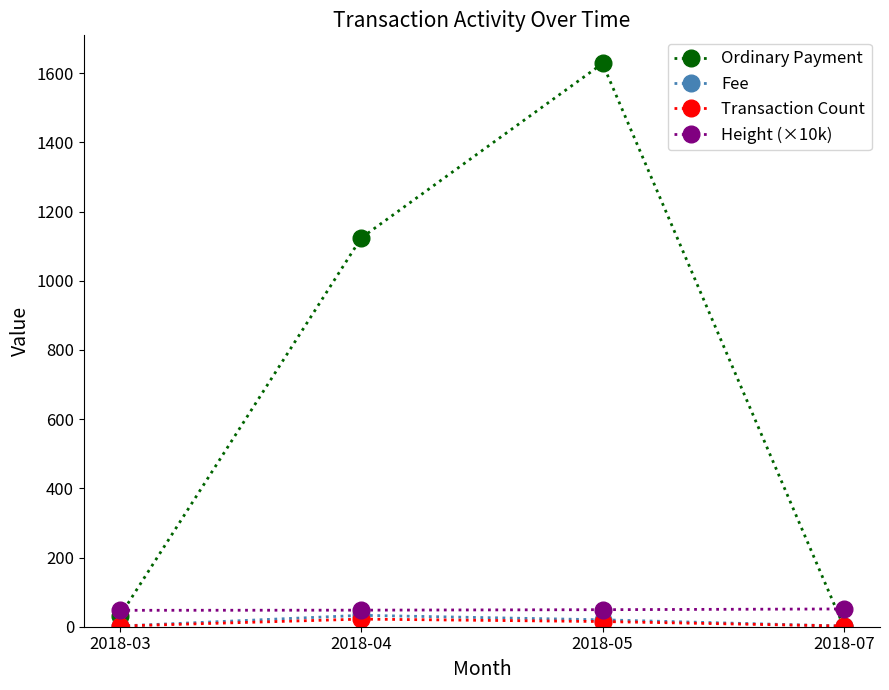

How many lines are shown in the chart?

4